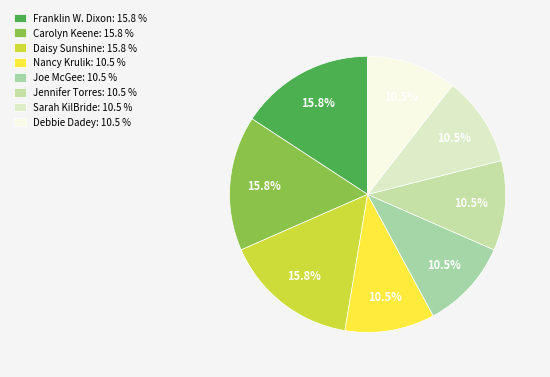

Combined, what portion of the pie is Carolyn Keene and Jennifer Torres?

26.3%